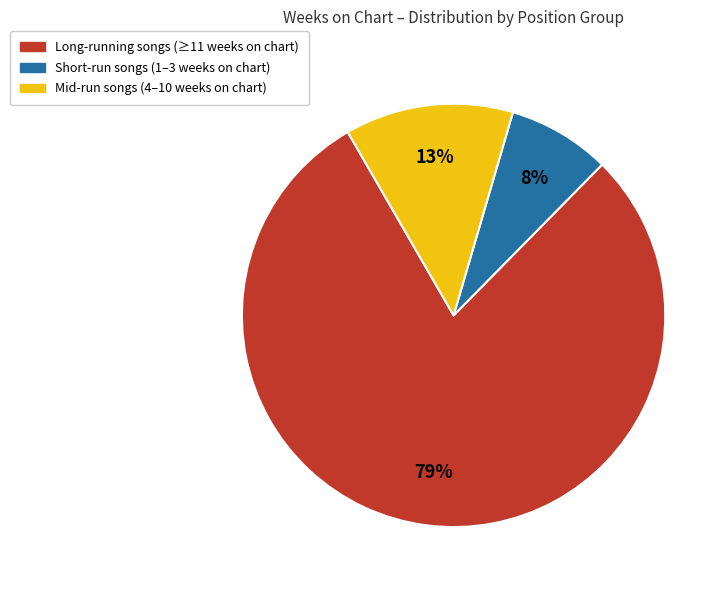

Is there a majority slice in this chart?

Yes